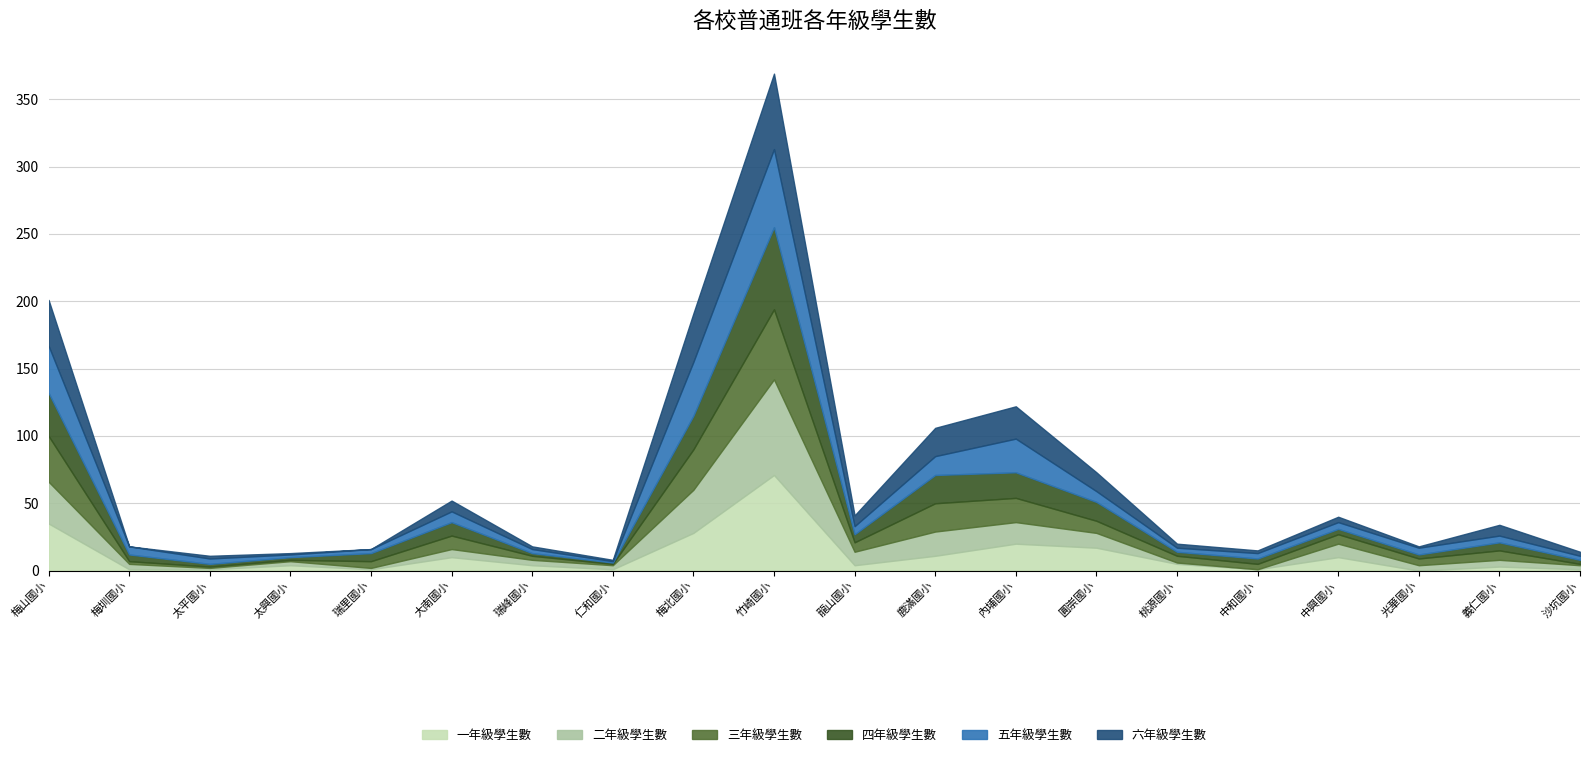

Reading left to right, transcribe all the data shown in this chart.

一年級學生數: 35	1	1	4	1	10	4	1	28	71	4	11	20	17	5	1	10	0	3	1
二年級學生數: 31	4	1	3	1	6	4	3	32	71	10	18	16	11	1	0	10	4	5	3
三年級學生數: 34	2	1	1	5	10	3	1	30	52	7	21	18	9	5	4	7	5	7	1
四年級學生數: 32	5	2	2	6	10	2	1	25	61	6	21	19	14	3	4	4	3	6	3
五年級學生數: 35	6	4	2	3	8	3	1	40	58	6	14	25	8	3	4	5	5	5	3
六年級學生數: 34	0	2	1	0	8	2	1	36	56	8	21	24	14	3	2	4	1	8	3